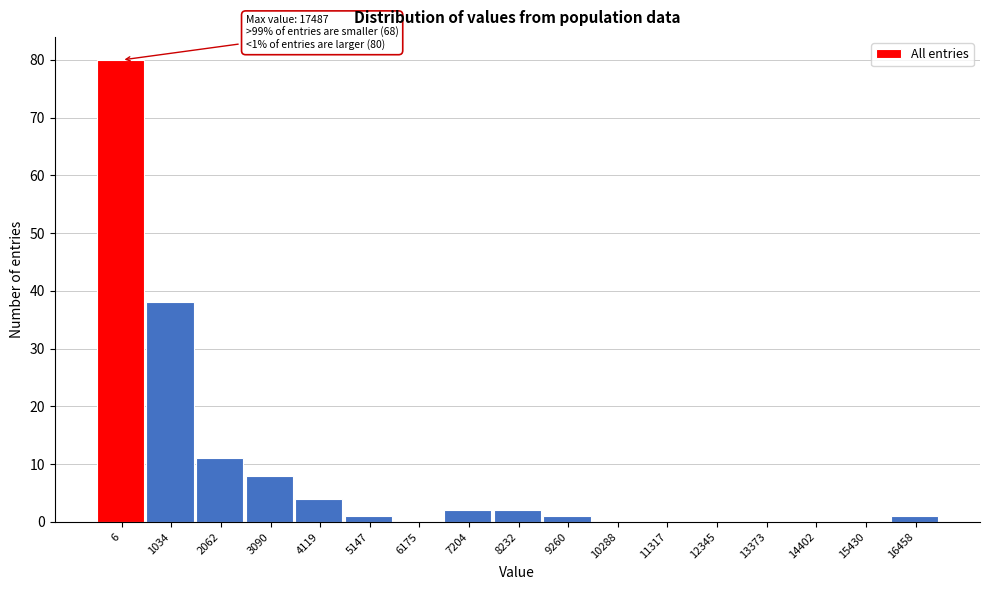

Reading left to right, list all the values displayed in this chart.

6=80	1034=38	2062=11	3090=8	4119=4	5147=1	6175=0	7204=2	8232=2	9260=1	10288=0	11317=0	12345=0	13373=0	14402=0	15430=0	16458=1